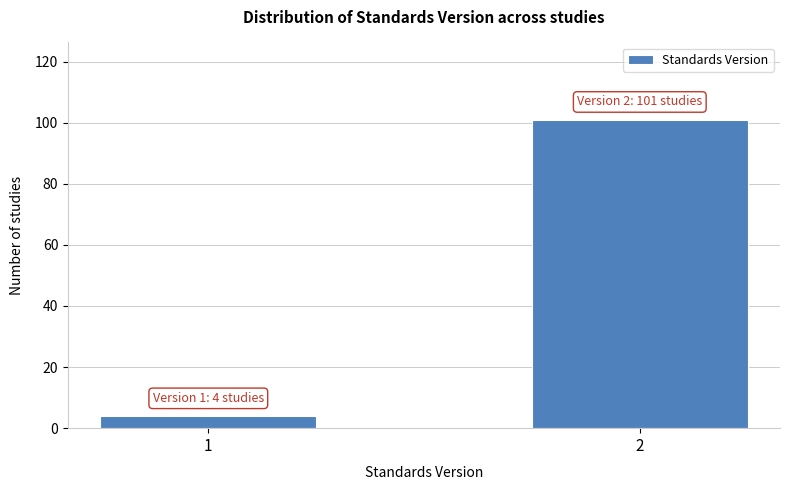

Reading left to right, what are all the values shown in this chart?

1=4	2=101